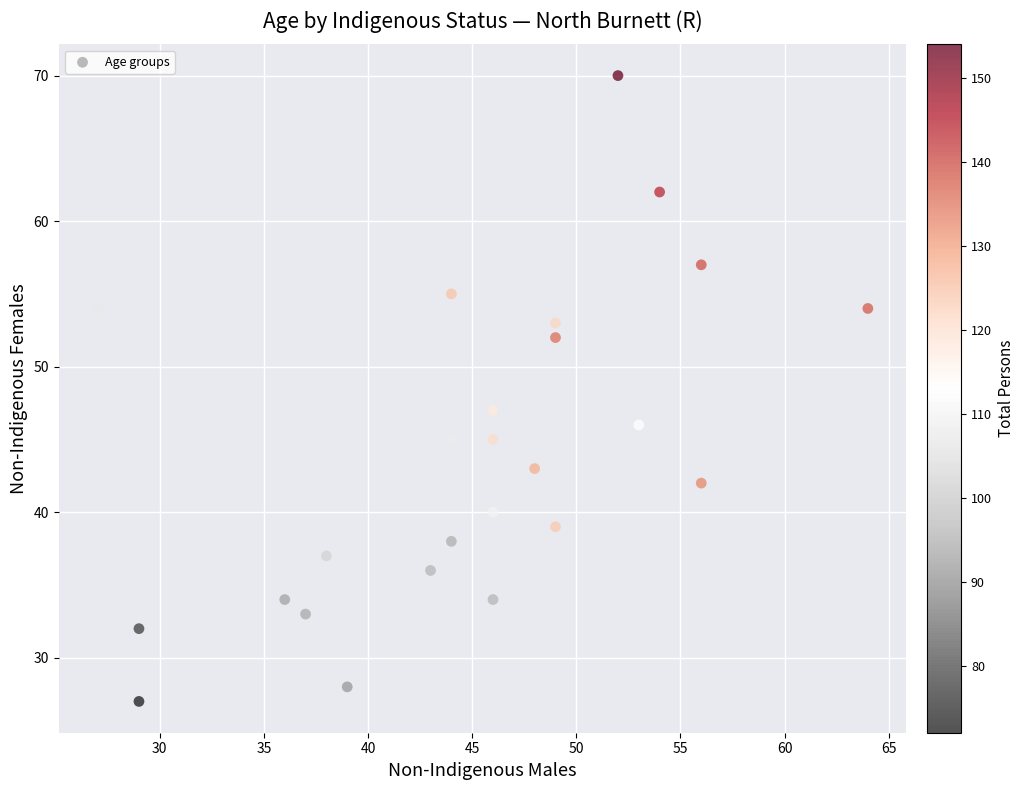

What is the range of Y values (max minus min)?

43